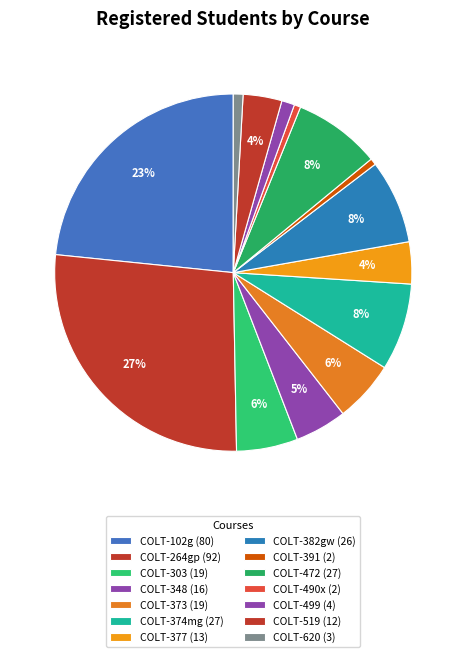

How many slices are in this pie chart?

14